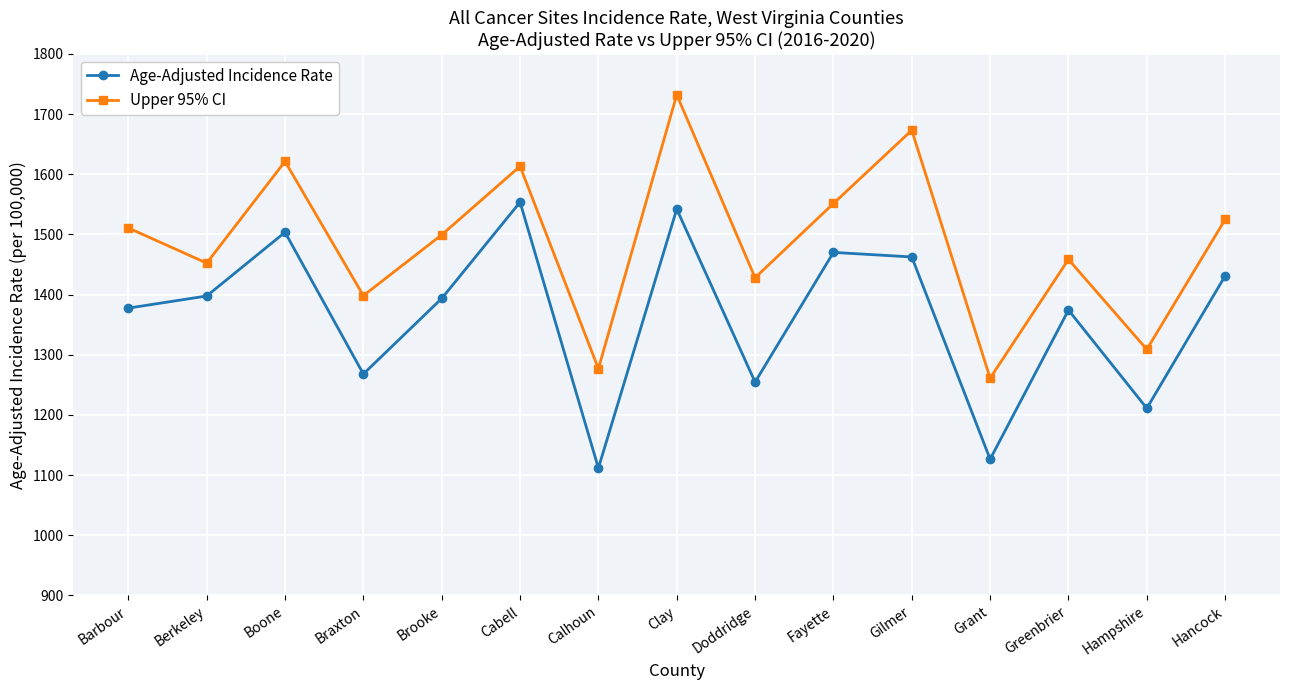

At which label is Upper 95% CI closest to 1496?

Brooke